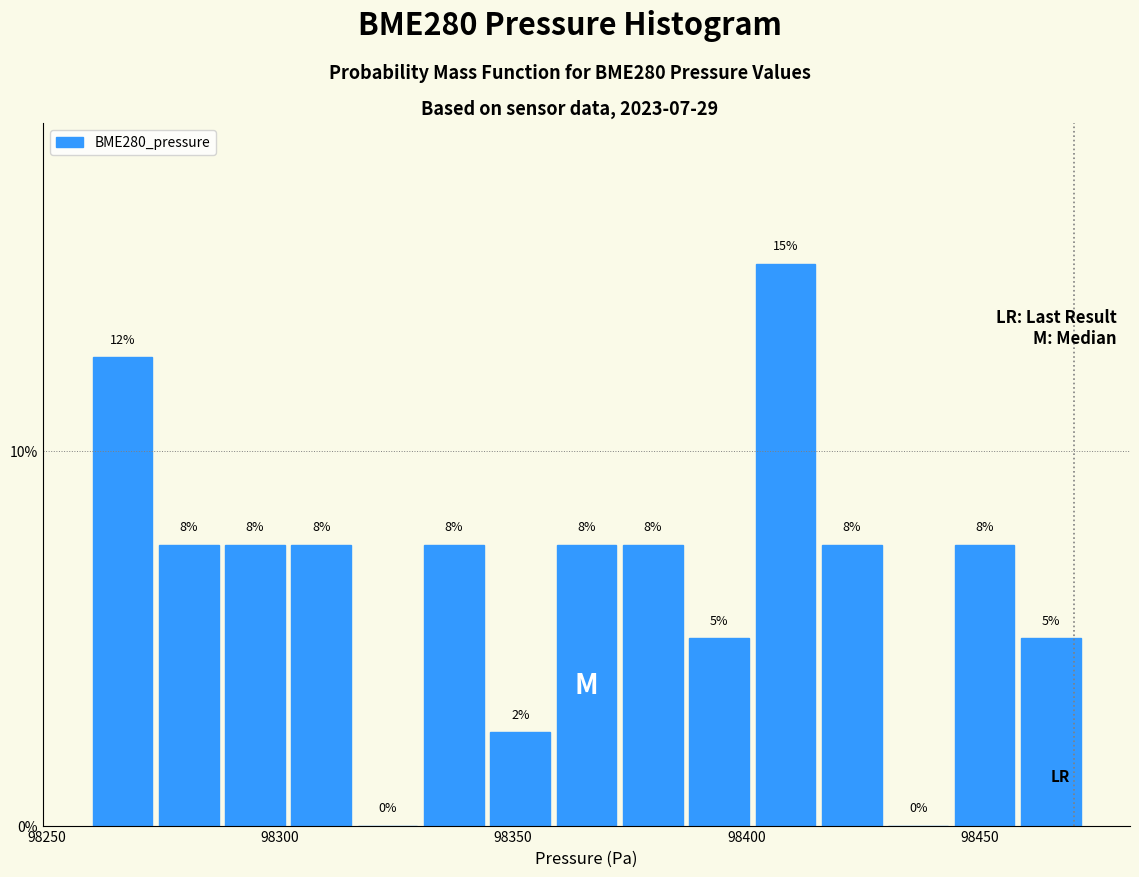

Around what value on the x-axis is the tallest bar? Give the approximate position of its centre, as read against the axis.

98410